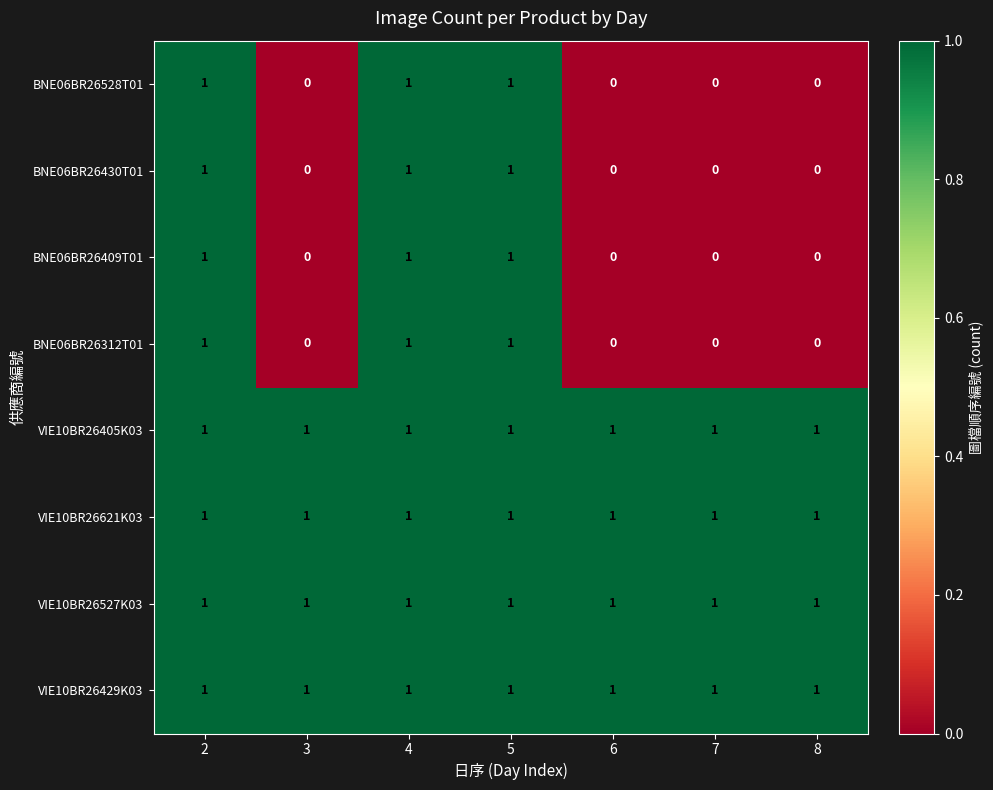

What is the spread (max minus min) of values at 8?

1